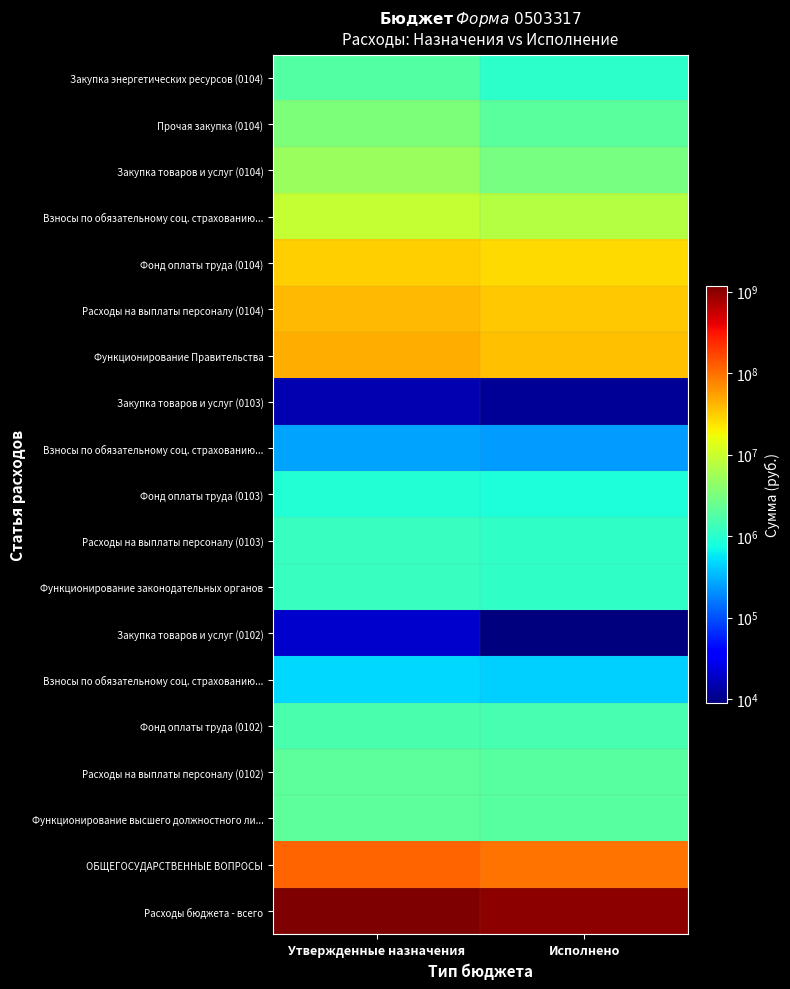

What is the difference between the highest and lowest values at Утвержденные назначения?

1179512142.9